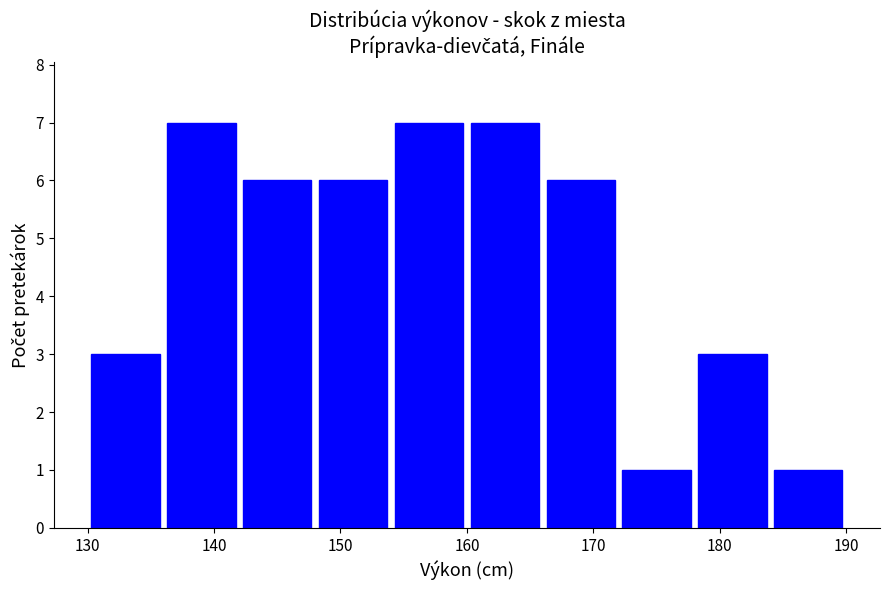

Reading left to right, list every bar in this chart as the range it spans on the x-axis followed by its height. The values are not printed on the chart, so give them approximately, as read against the axis.

130 to 136: 3
136 to 142: 7
142 to 148: 6
148 to 154: 6
154 to 160: 7
160 to 166: 7
166 to 172: 6
172 to 178: 1
178 to 184: 3
184 to 190: 1